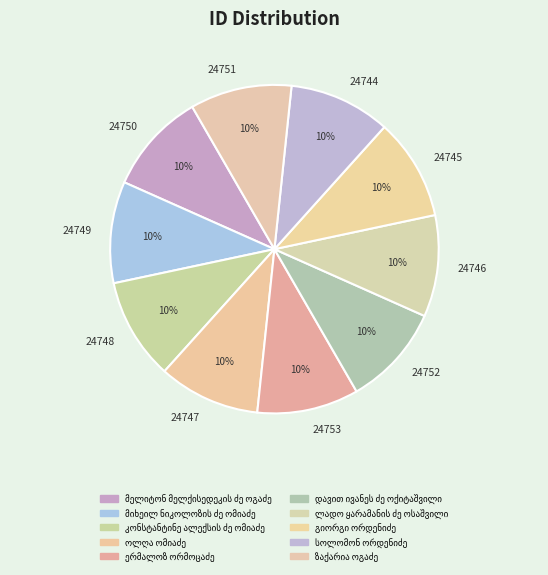

Is the sum of 24752 and 24744 greater than half?

No